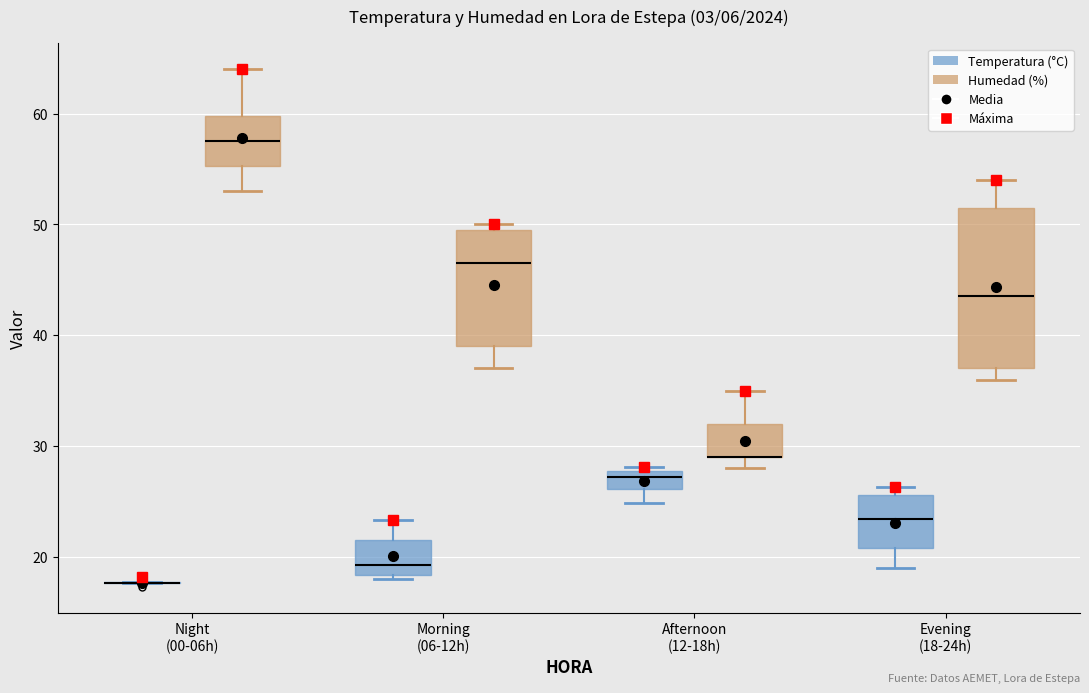

Where does the median line of the box for Morning (06-12h) (Temperatura (°C)) sit on the y-axis? The values are not printed on the chart, so give them approximately, as read against the axis.

19